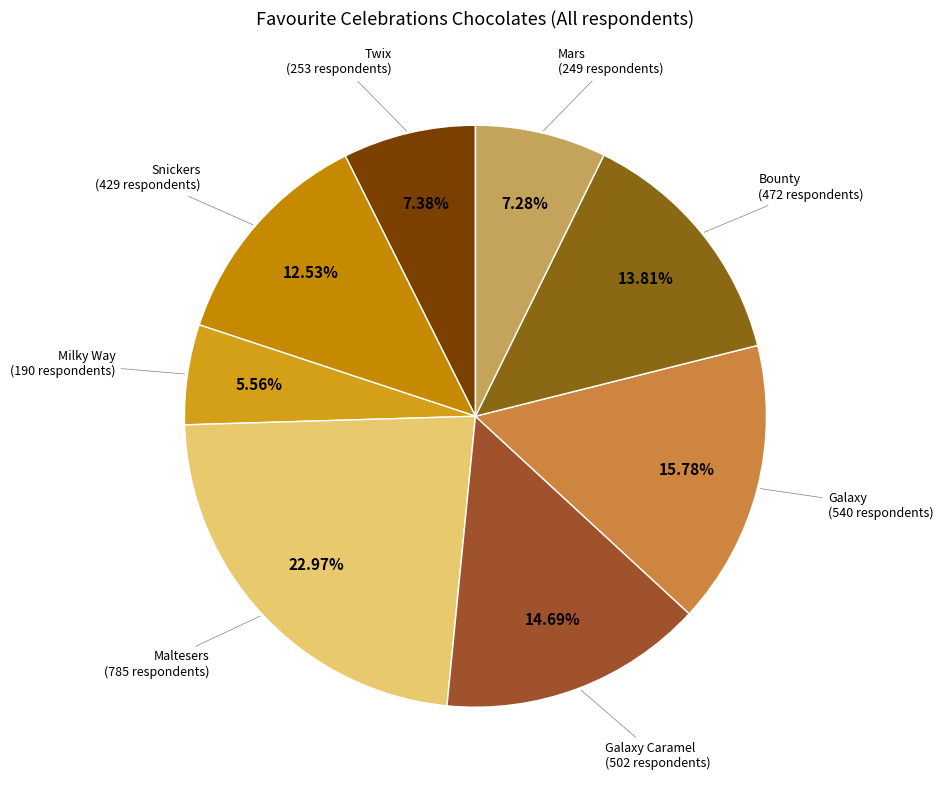

Is it true that Bounty is 1% of the pie?

False